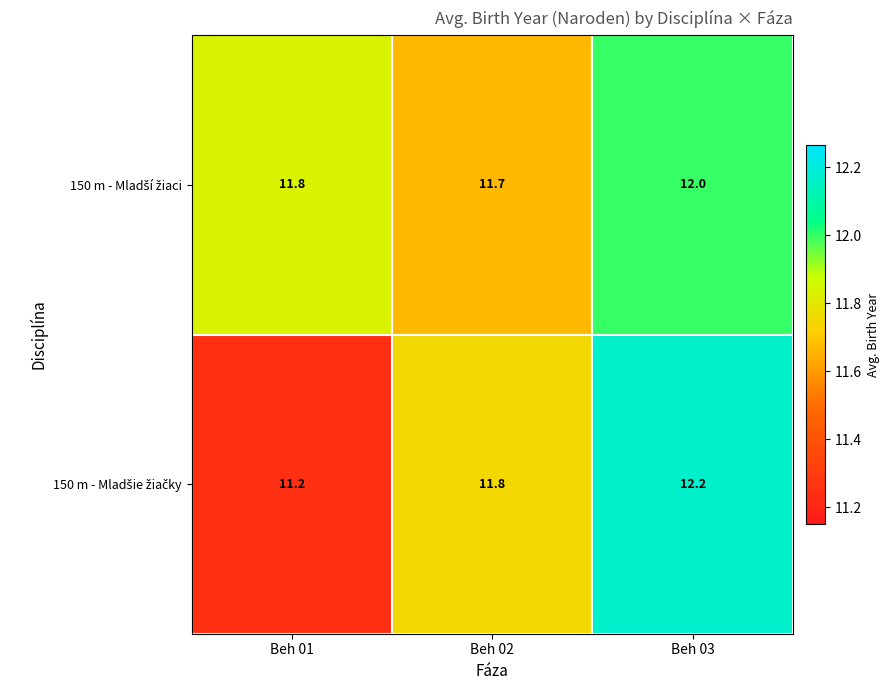

At which category does the chart reach its minimum across all series?

Beh 01